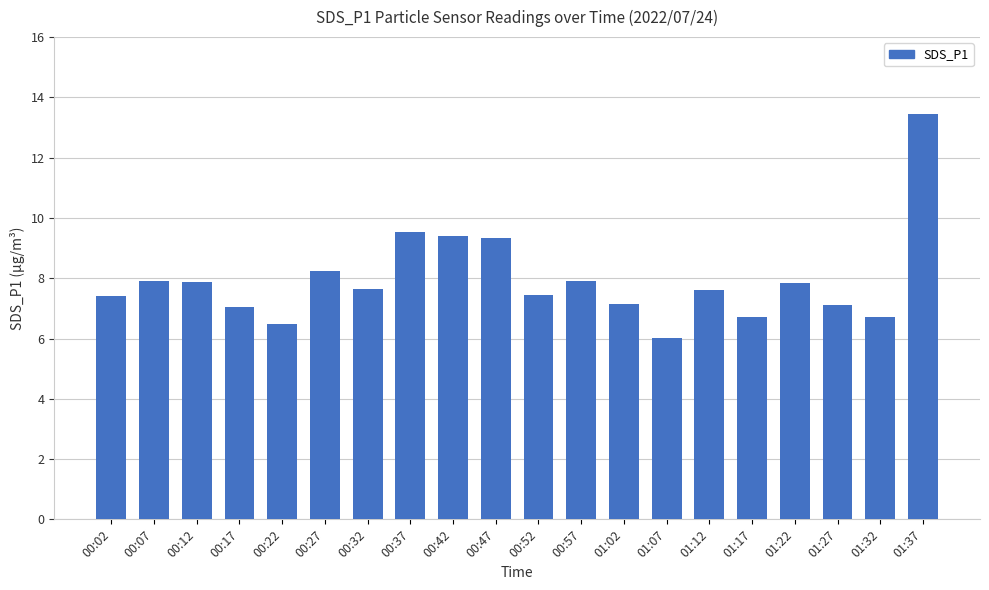

What is the value of the 16th bar from the left?

6.7